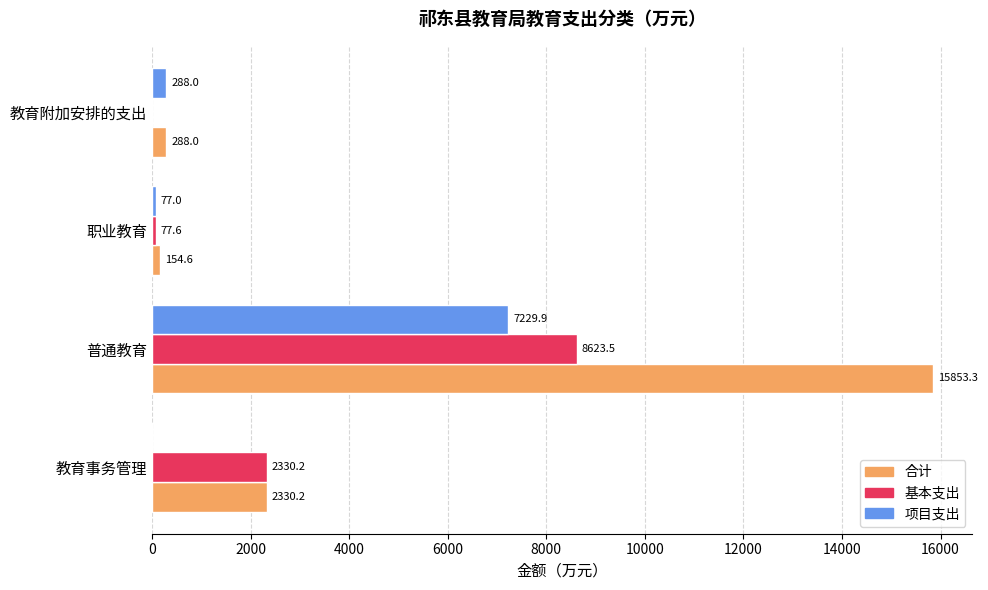

What is the sum of all 合计 values?

18626.1